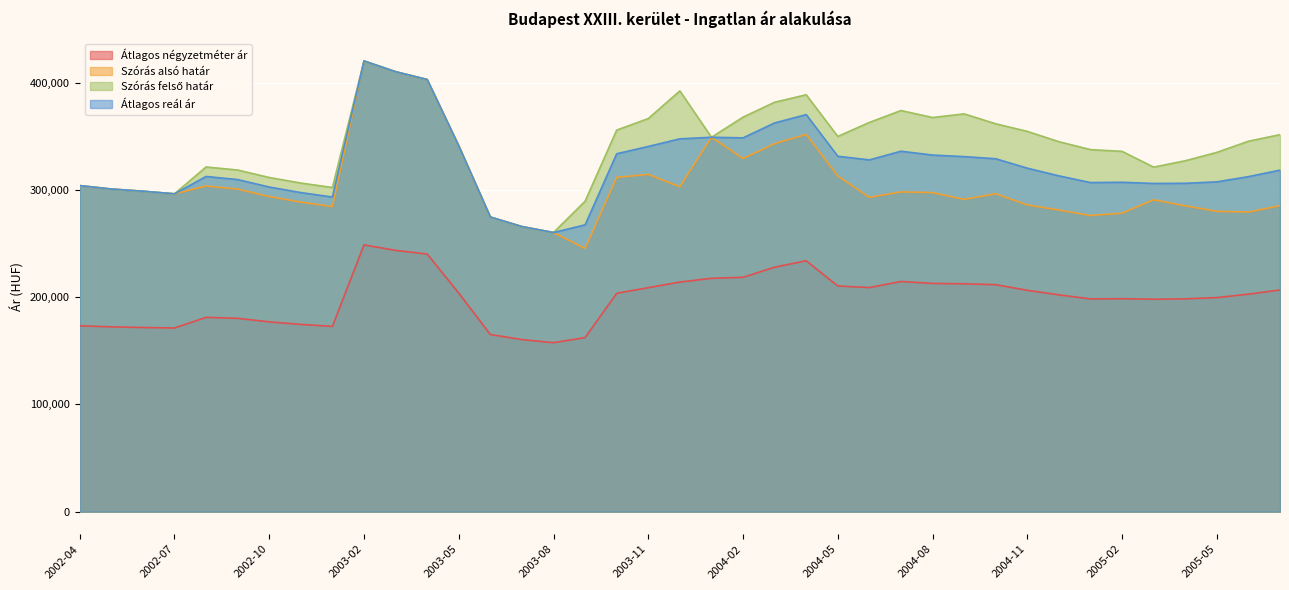

How many data points in Átlagos reál ár are less than 313156?

19